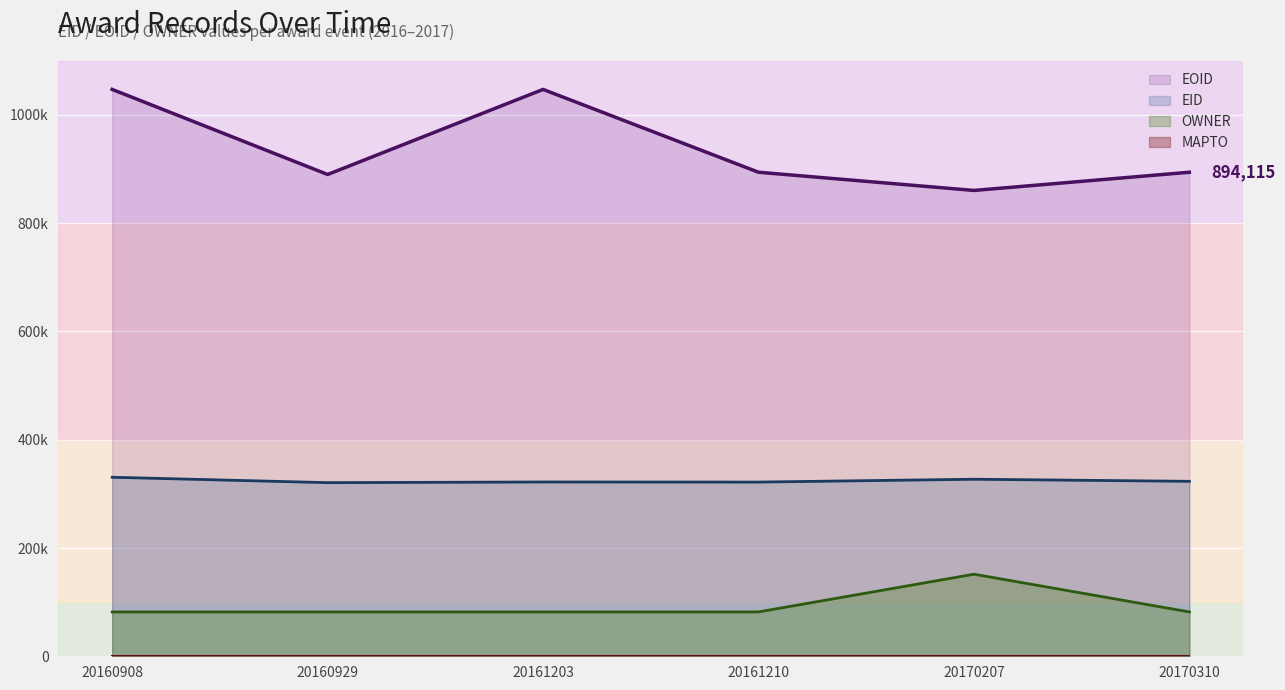

At which category is the sum across all series the highest?

20160908